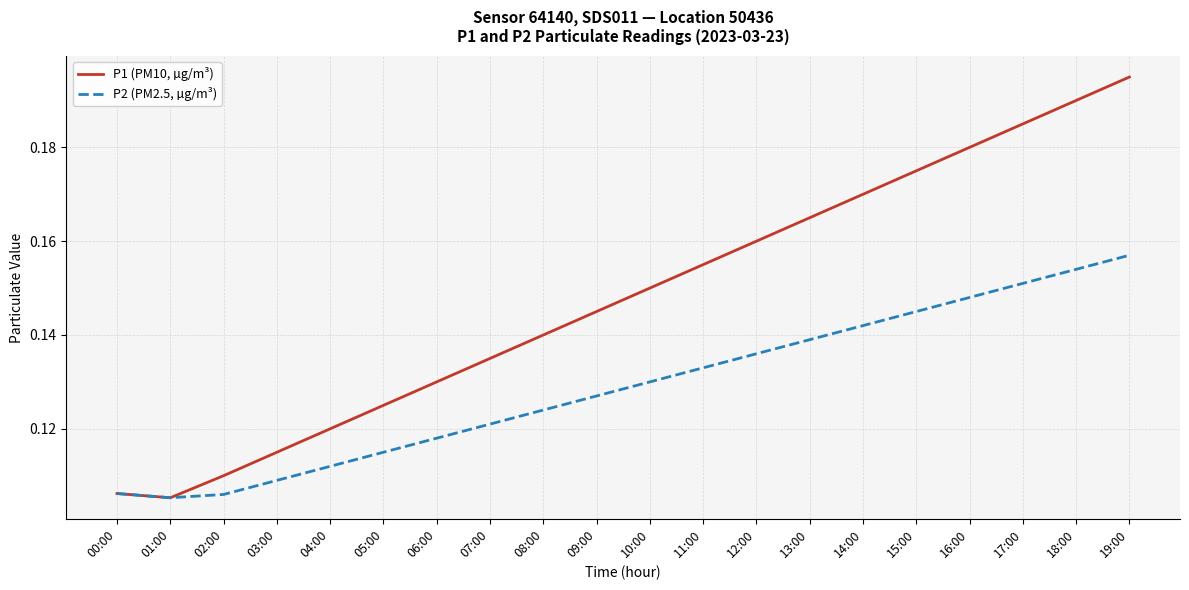

Which category has the highest value in the P1 (PM10, µg/m³) series?

19:00